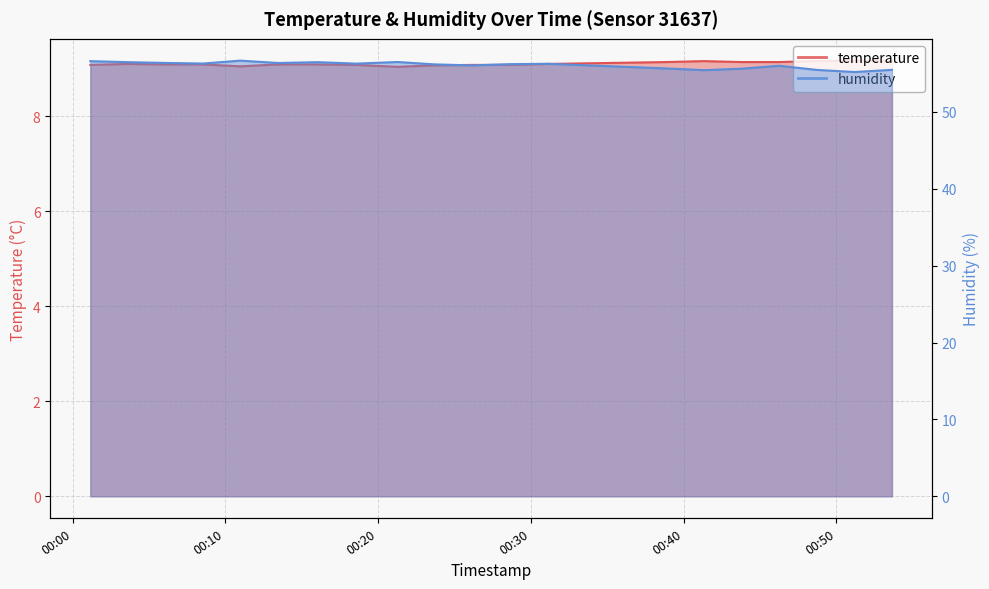

Which series has the largest total across all categories?

humidity